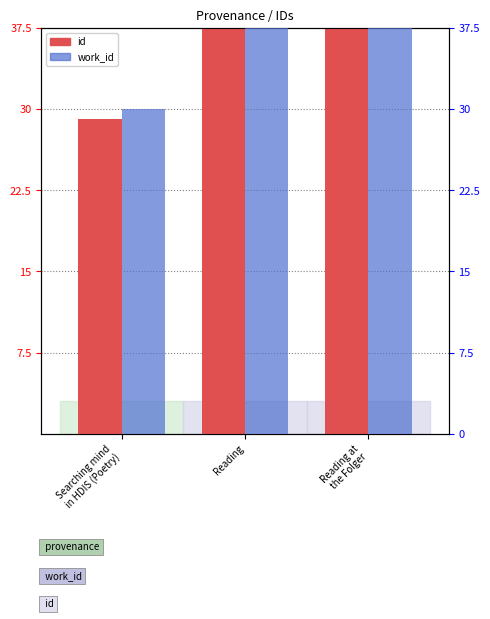

What are all the series names shown in the legend?

id, work_id